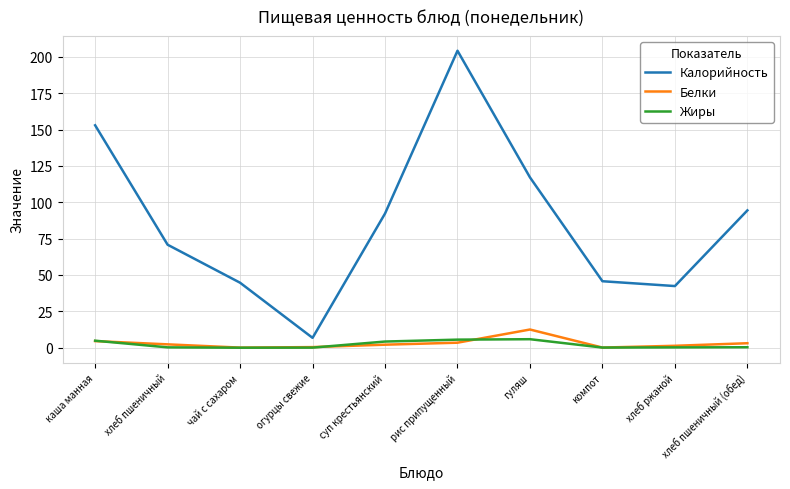

What is the difference between the maximum and minimum values in the Калорийность series?

197.4